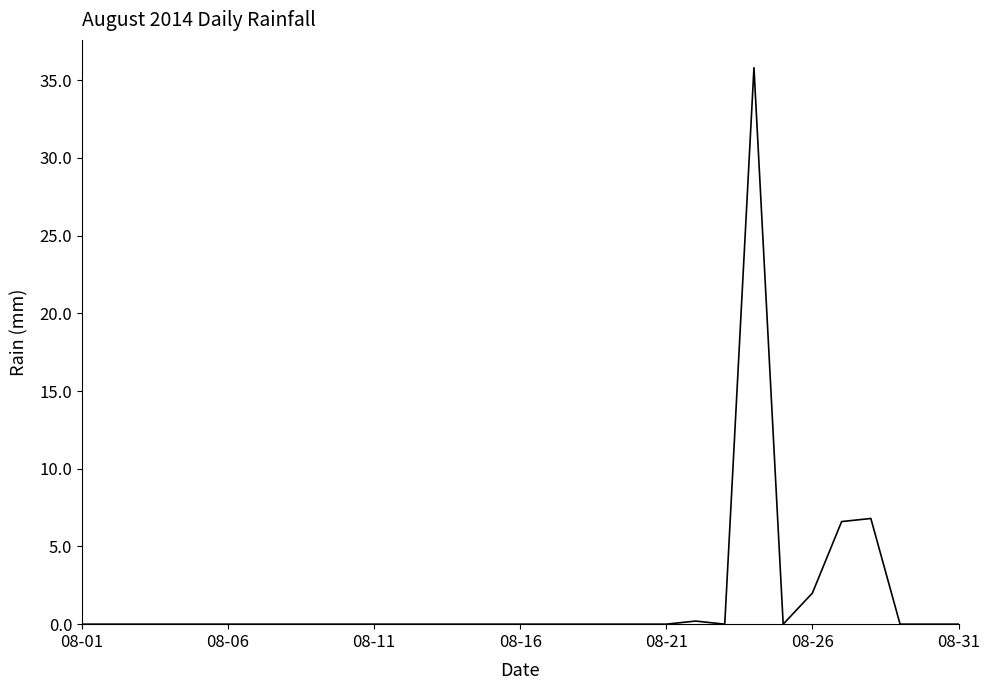

What is the maximum value shown in the chart?

35.8